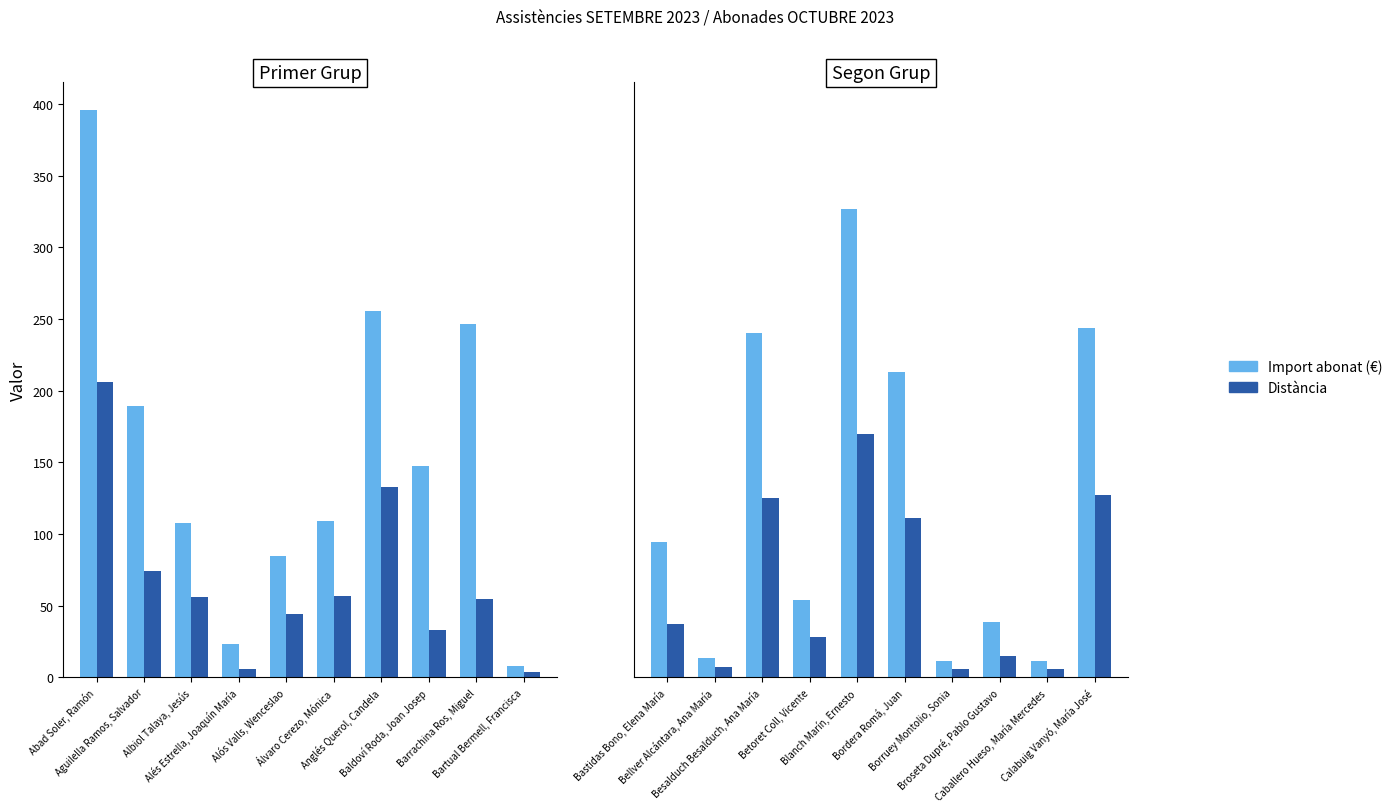

Rank the series by their maximum value, from highest to lowest.

Import abonat (€), Distància